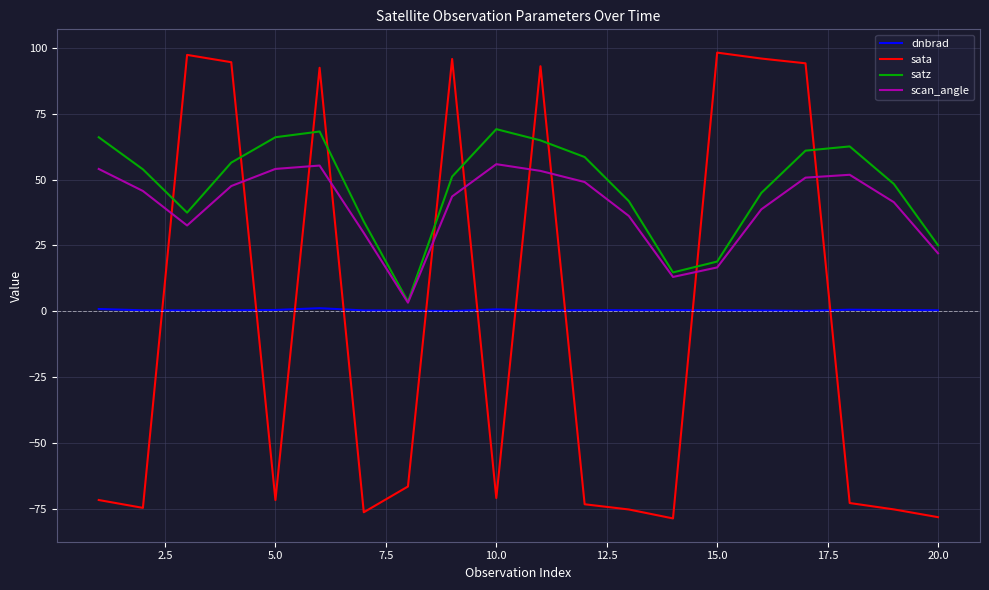

Rank the series by their maximum value, from highest to lowest.

sata, satz, scan_angle, dnbrad